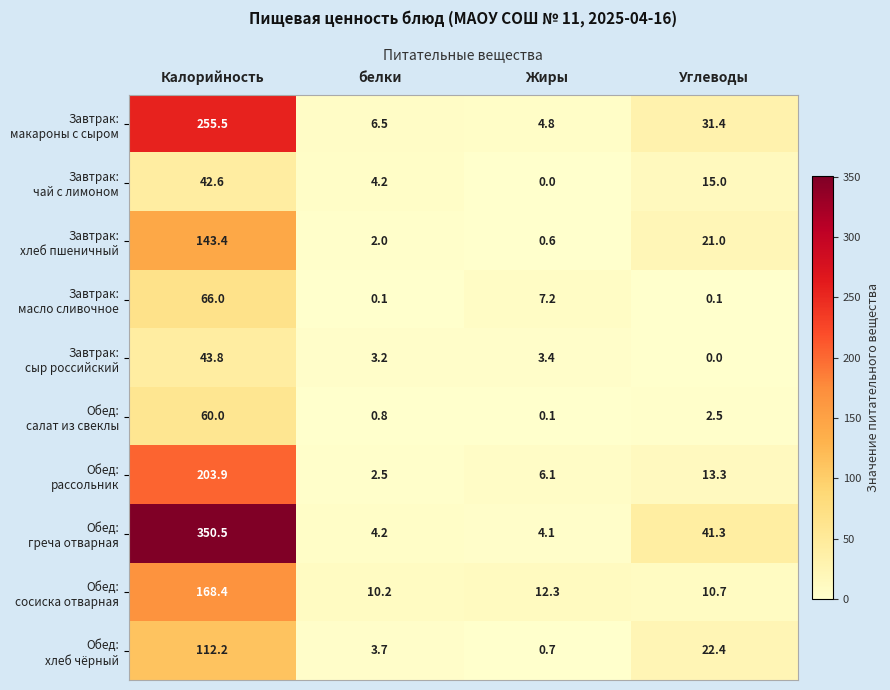

What is the difference between the highest and lowest values at Жиры?

12.3